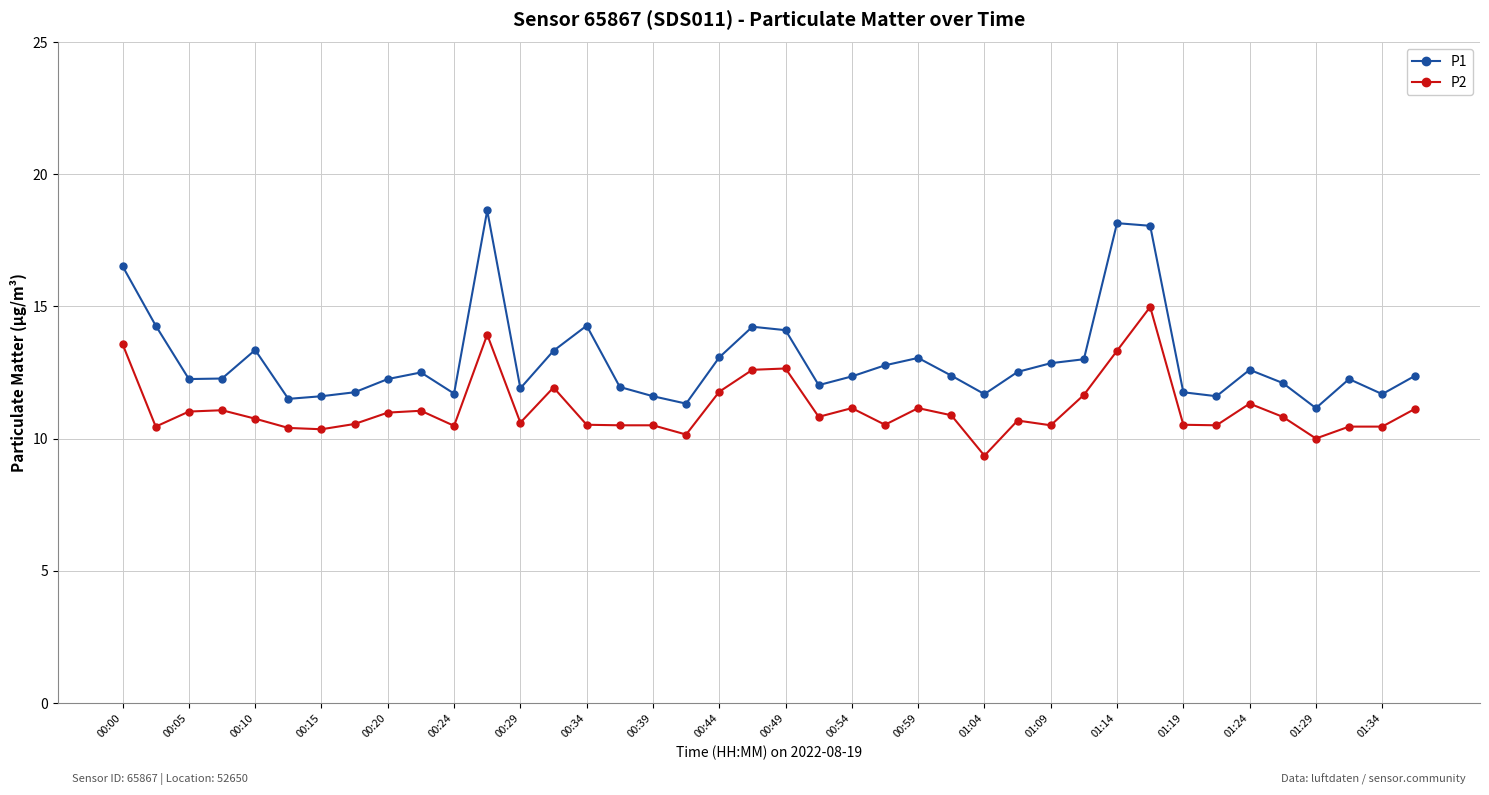

What is the value of the P2 point at the 1st from the left?

13.6